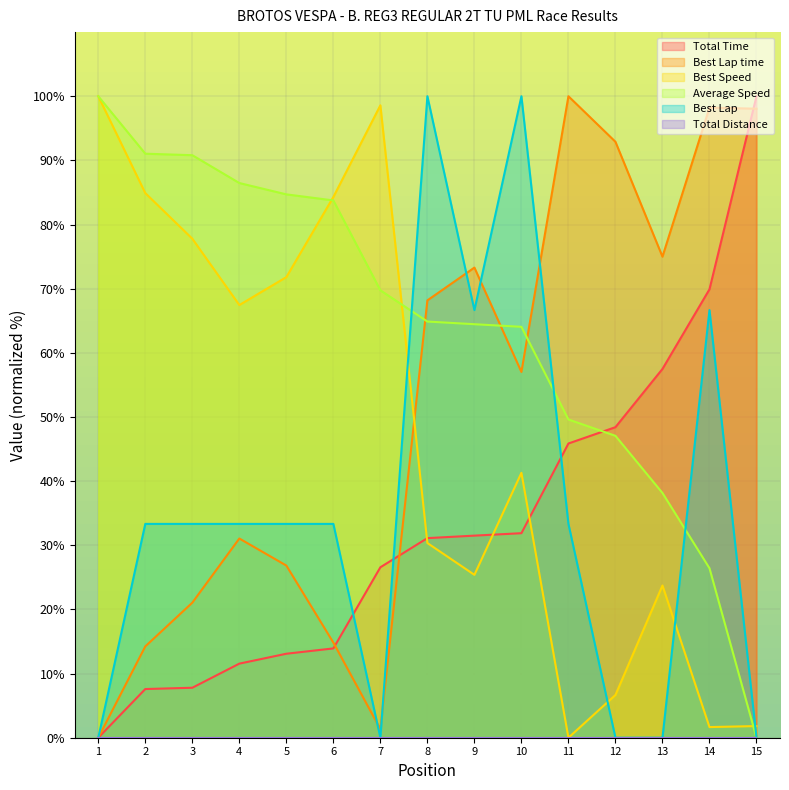

Which series ends up on top after the final intersection of Best Speed and Best Lap time?

Best Lap time